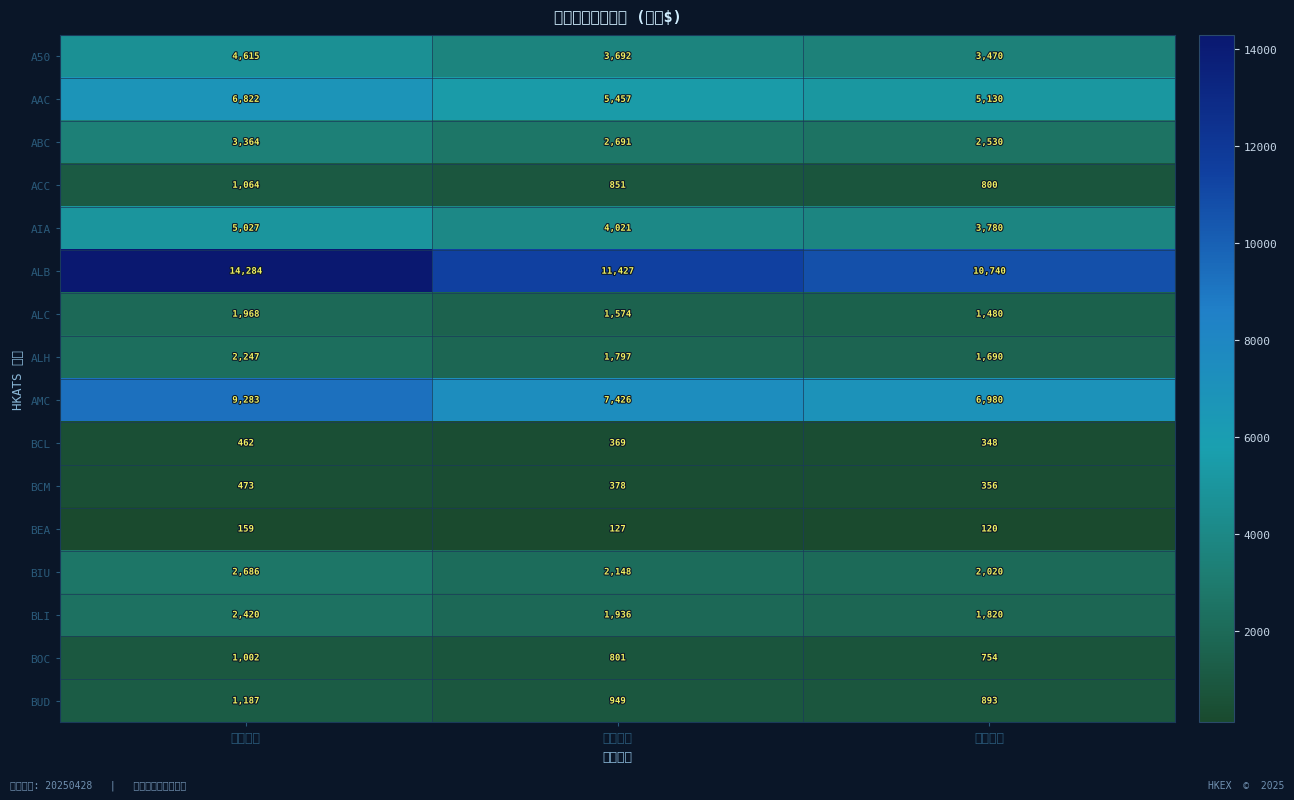

What is the total value across all series at 基本按金?

45644